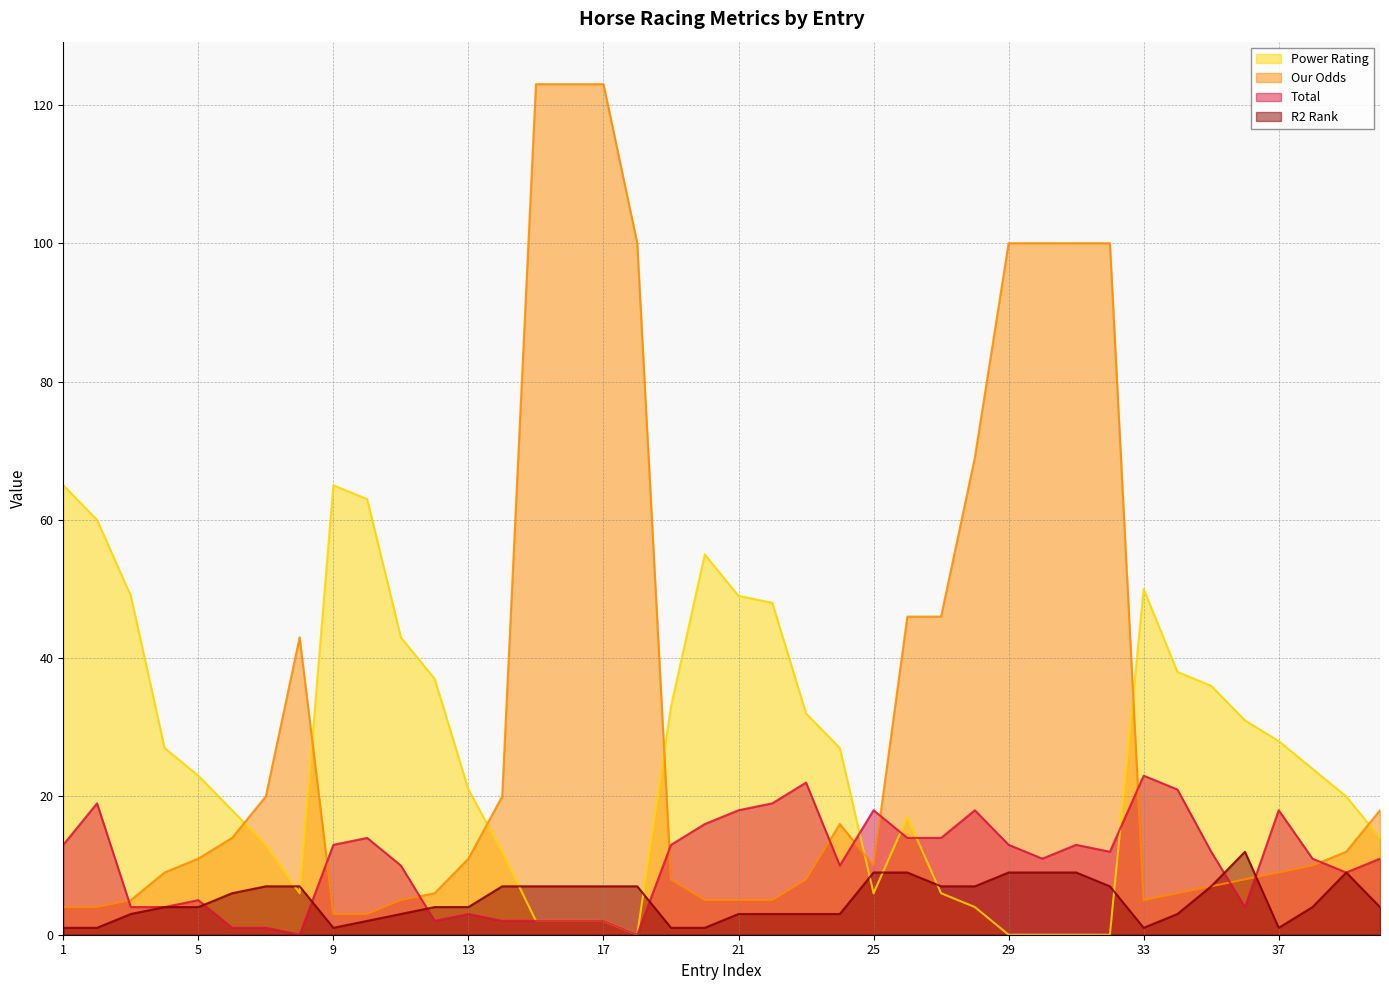

What is the value of the Total point at the 34th from the left?

21